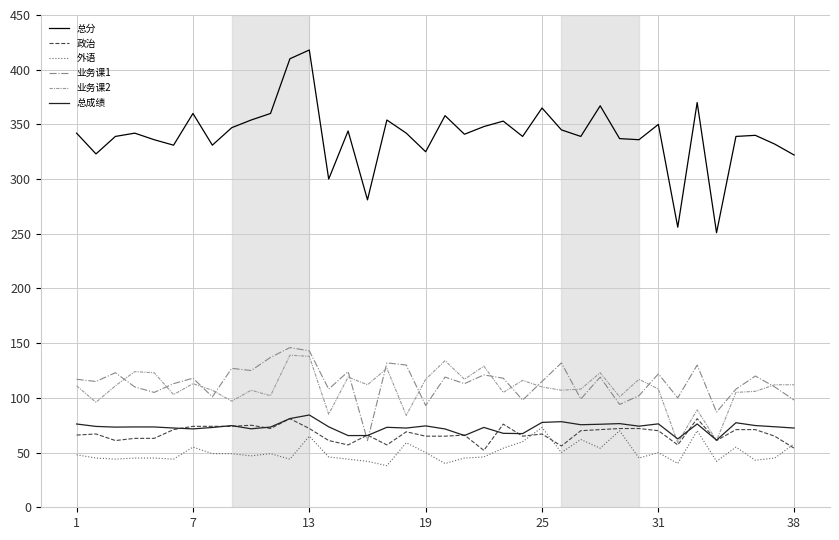

What is the difference between the maximum and minimum values in the 业务课1 series?

85.0